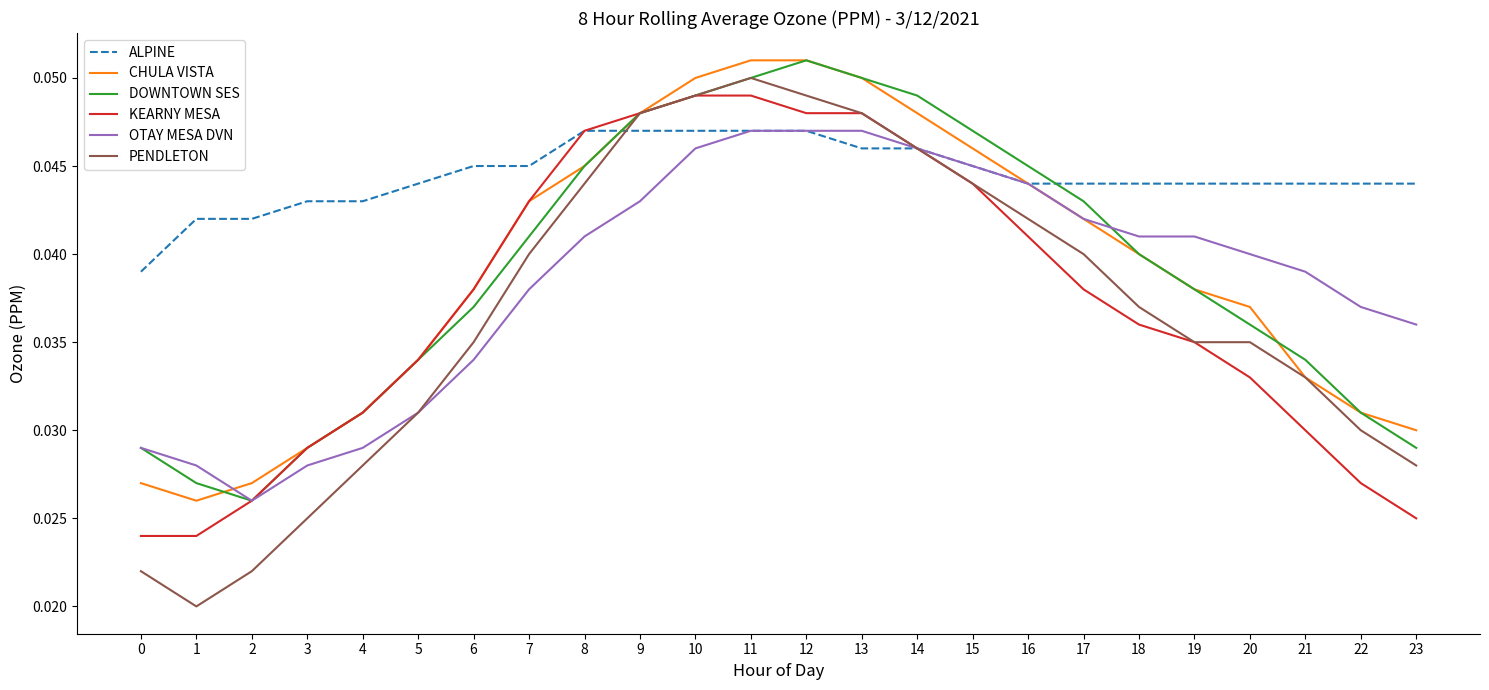

True or false: KEARNY MESA has a value of 0.1 at 5.

False